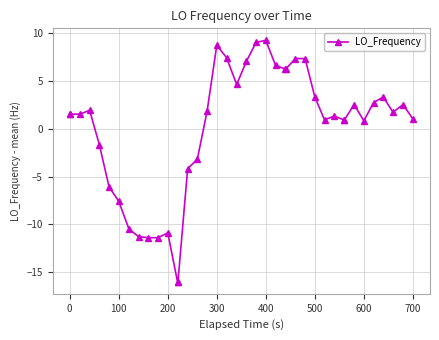

What is the difference between the second highest and minimum values?

25.0